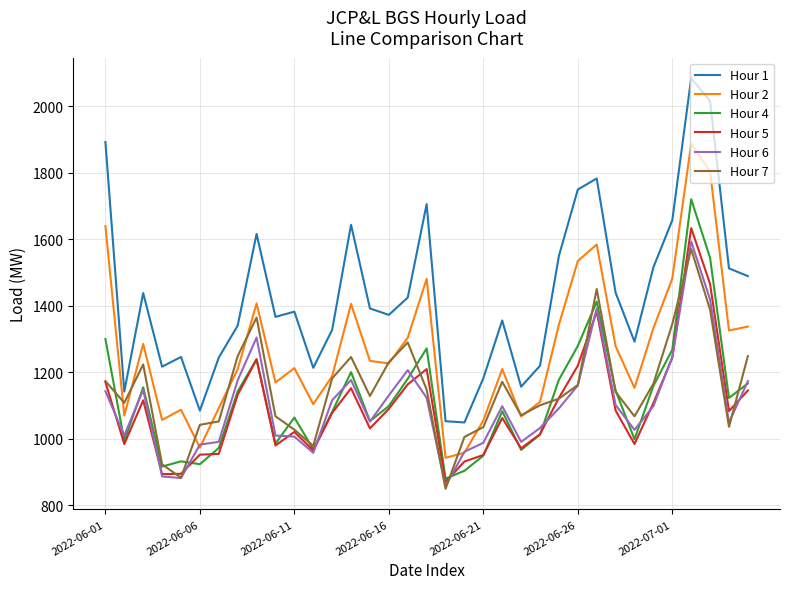

Does the chart have visible grid lines?

Yes